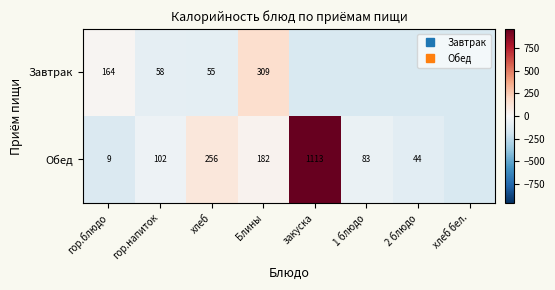

Which series has the widest spread of values?

Обед